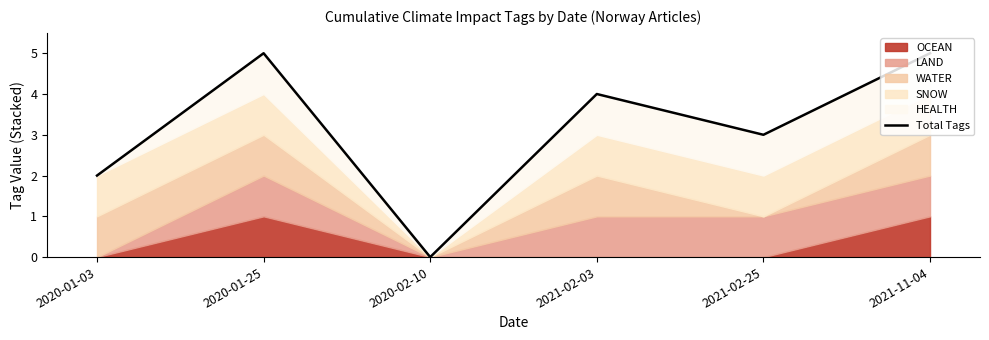

How many categories are shown in the chart?

6